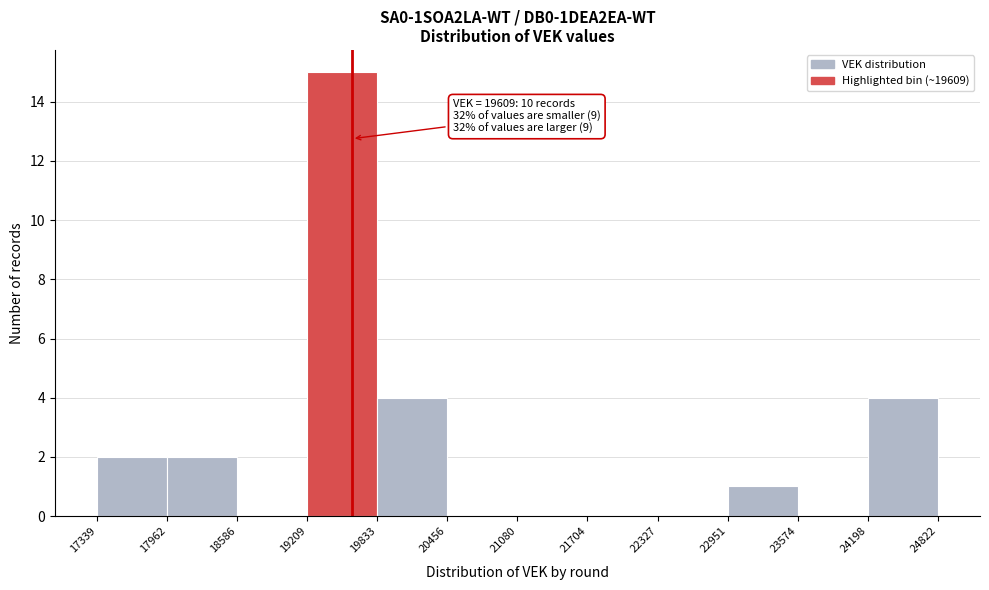

Which range on the x-axis has the tallest bar?

19209 to 19833